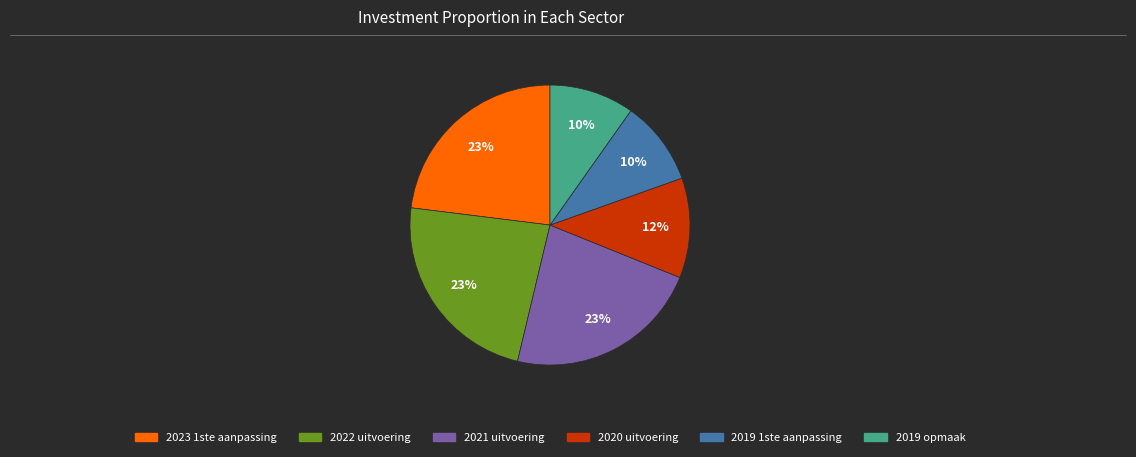

Which has a higher value, 2019 opmaak or 2022 uitvoering?

2022 uitvoering